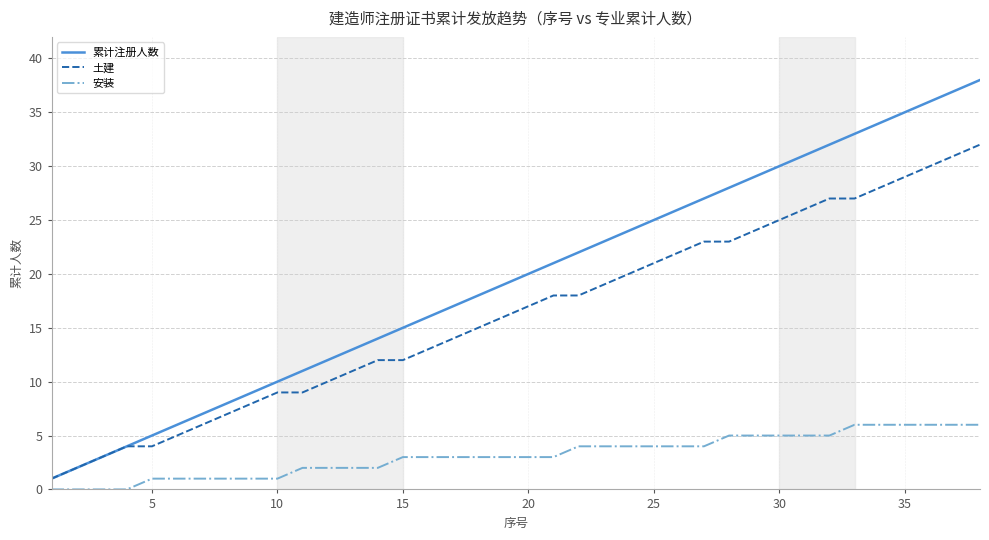

List the series in order of their overall mean, lowest first.

安装, 土建, 累计注册人数